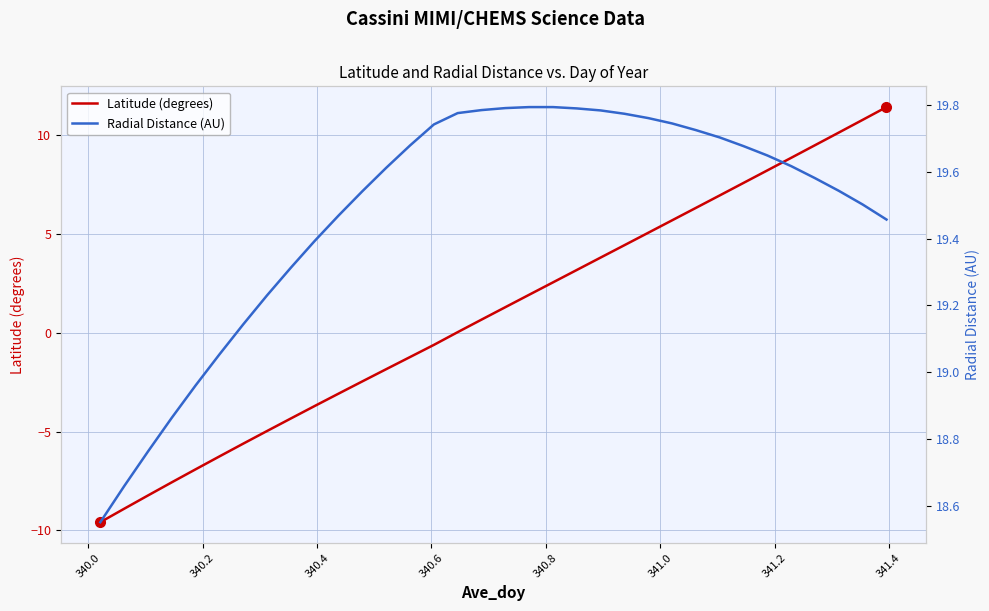

What is the lowest value of the Latitude (degrees) series?

-9.6